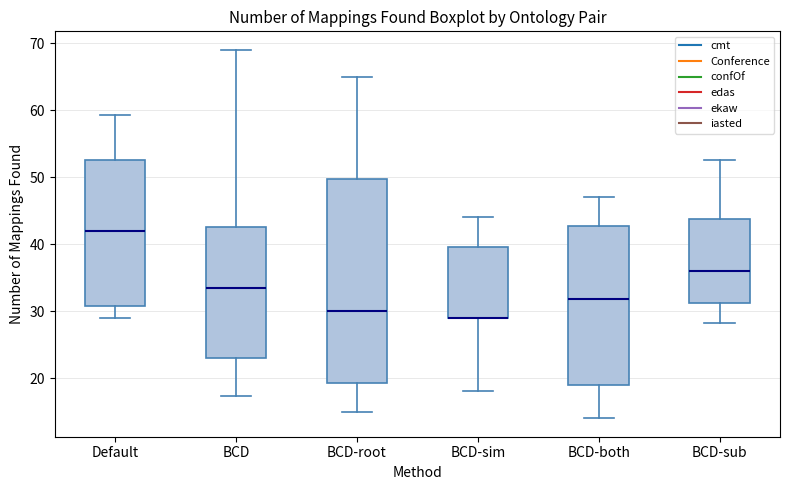

Reading left to right, transcribe this box plot: for each box, give where its median line is, the range the box spans, and where its two whiskers end, as read against the y-axis. The values are not printed on the chart, so give them approximately, as read against the axis.

Default: median 42, box 31 to 53, whiskers 29 to 59
BCD: median 33, box 23 to 43, whiskers 17 to 69
BCD-root: median 30, box 19 to 50, whiskers 15 to 65
BCD-sim: median 29 (drawn on the box's lower edge), box 29 to 40, whiskers 18 to 44
BCD-both: median 32, box 19 to 43, whiskers 14 to 47
BCD-sub: median 36, box 31 to 44, whiskers 28 to 53